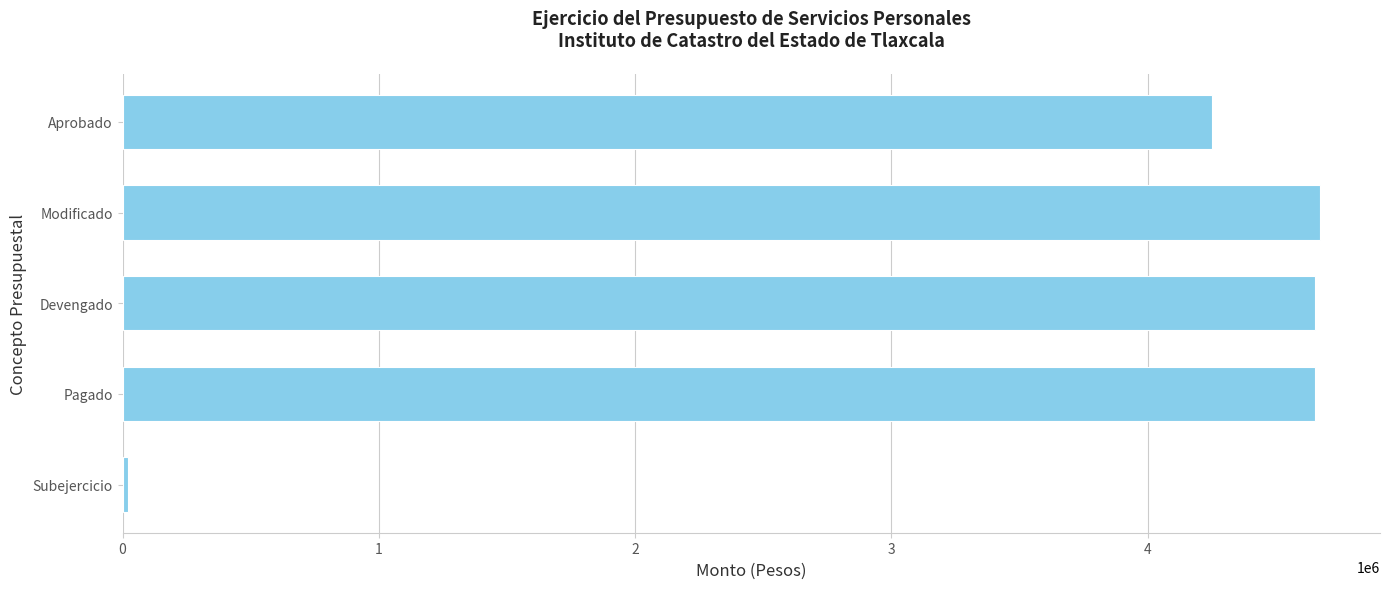

Read the value at Aprobado.

4249000